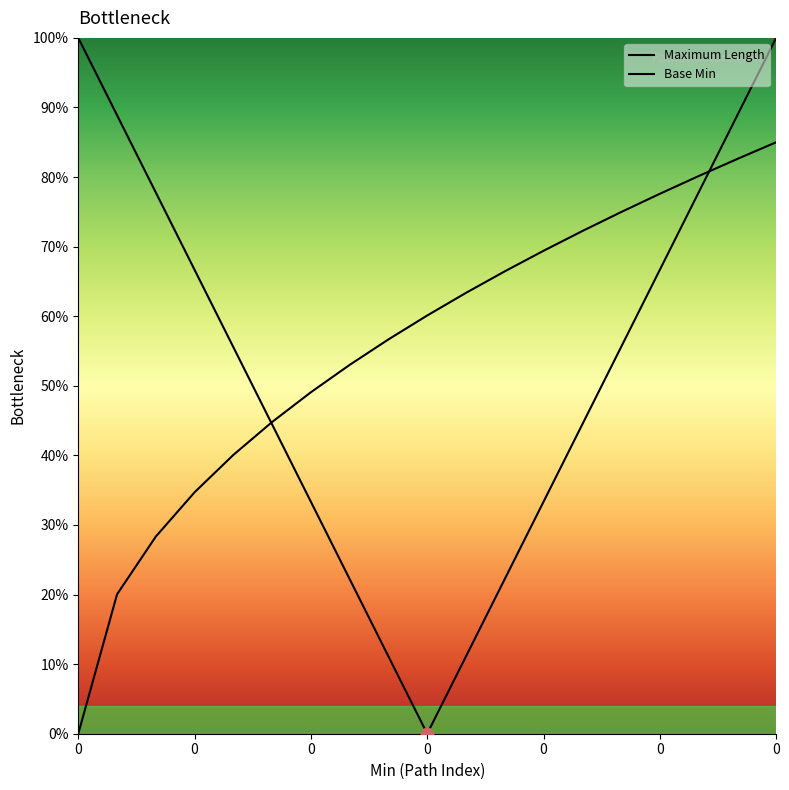

Which series has the largest Y range (max minus min)?

Maximum Length